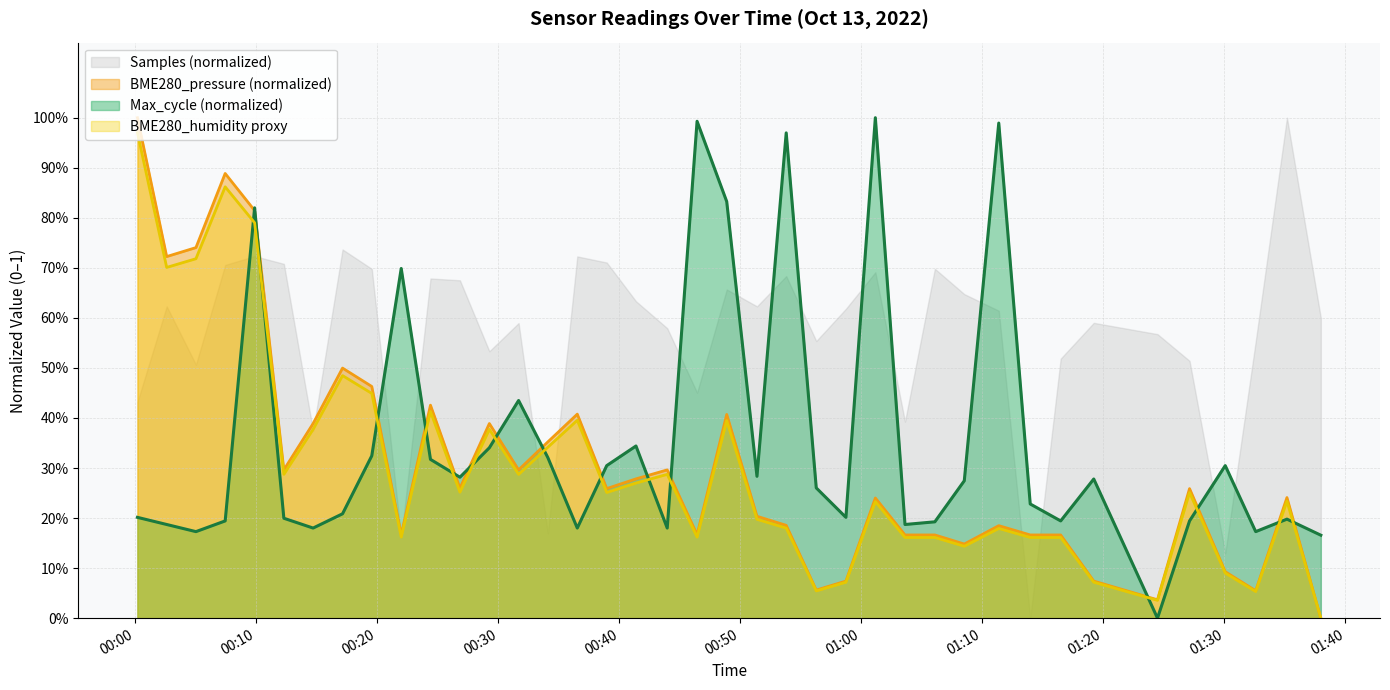

What are all the series names shown in the legend?

Samples (normalized), BME280_pressure (normalized), Max_cycle (normalized), BME280_humidity proxy